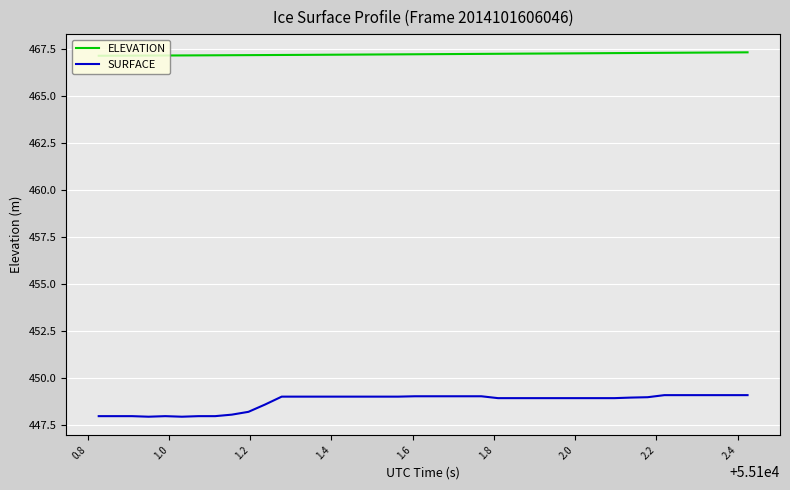

True or false: SURFACE and ELEVATION cross at least once.

False